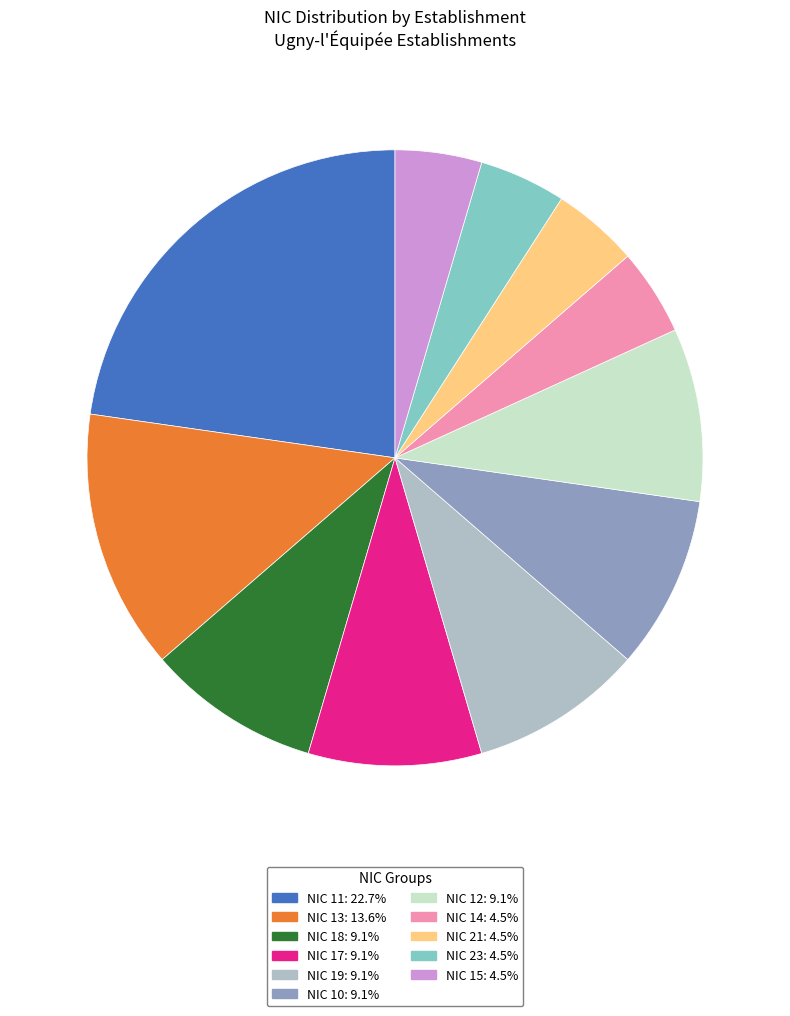

Does any single category account for the majority?

No